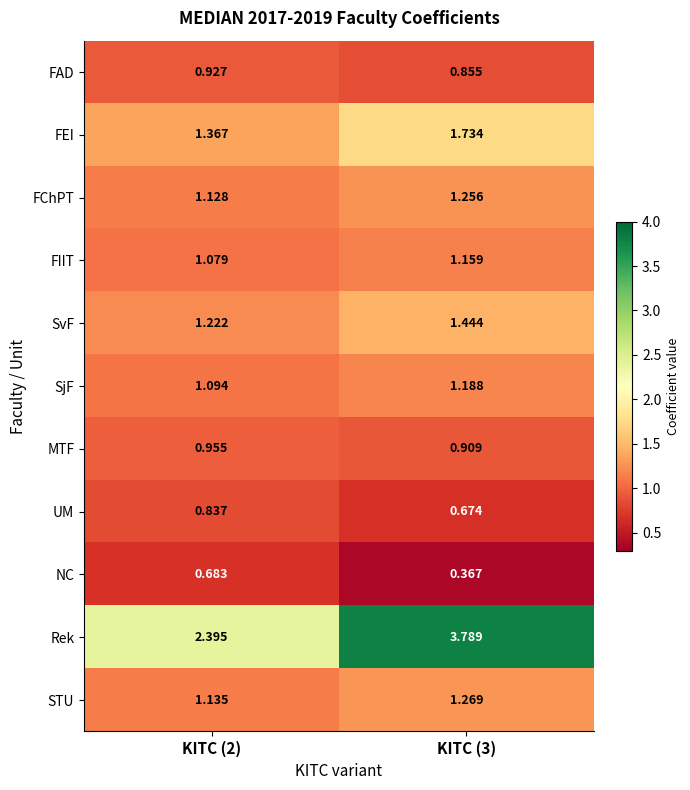

Which series has the widest spread of values?

Rek